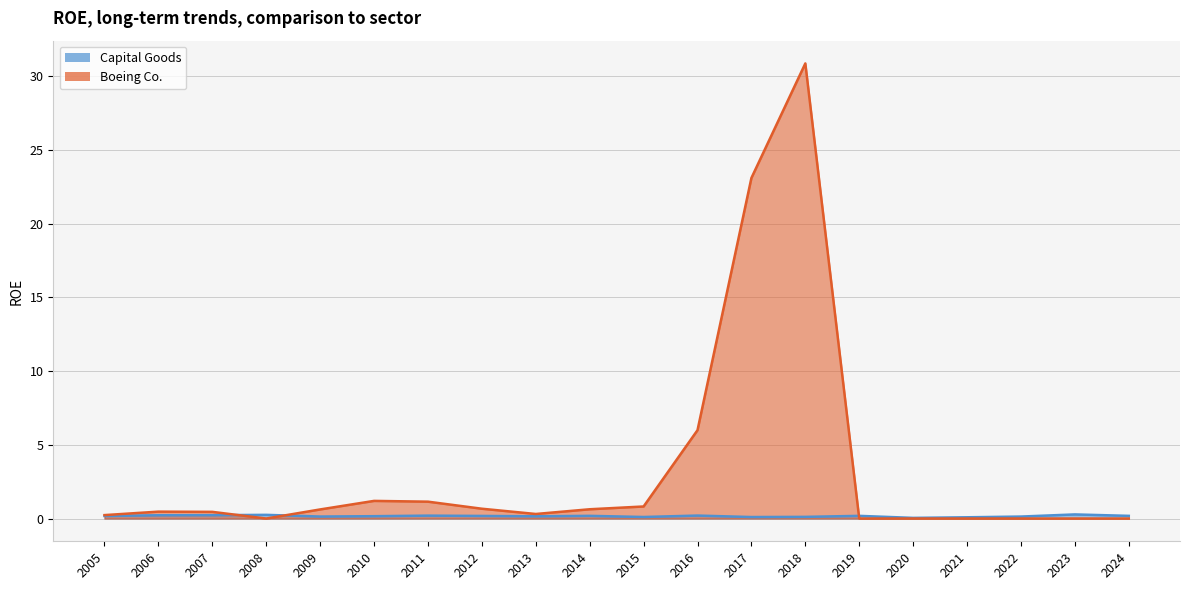

List the series in order of their peak value, lowest first.

Capital Goods, Boeing Co.